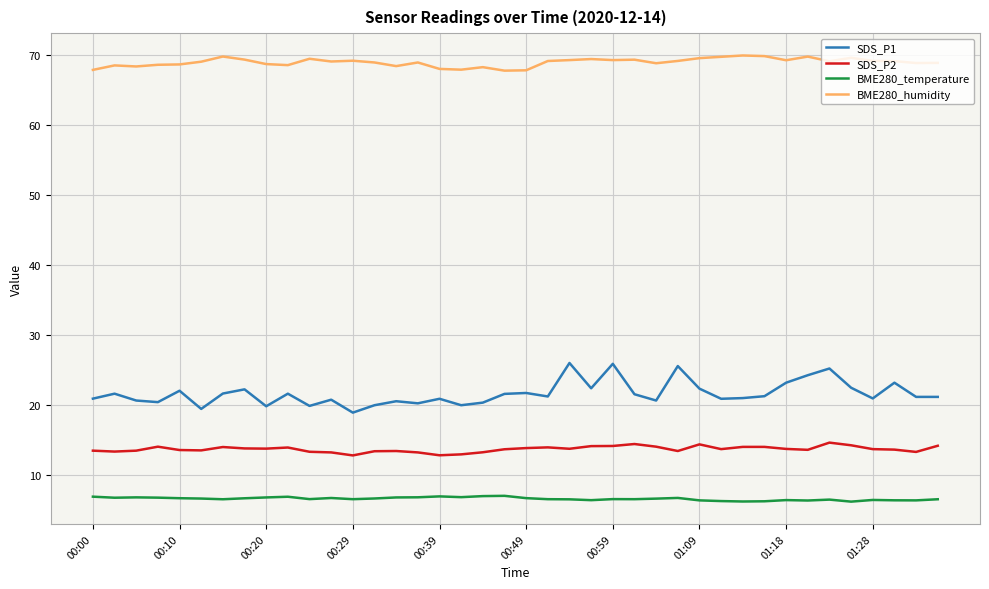

True or false: SDS_P1 has more than 0 interior local peaks.

True